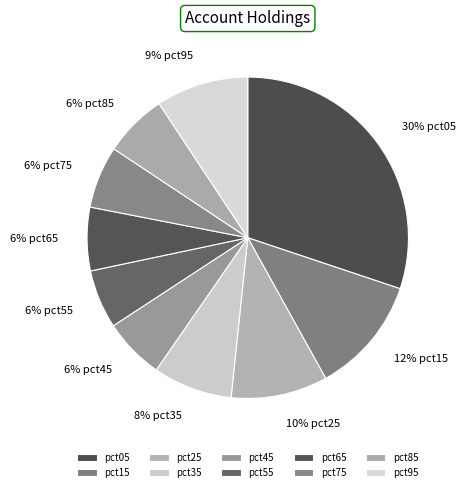

Count the number of slices in the pie.

10